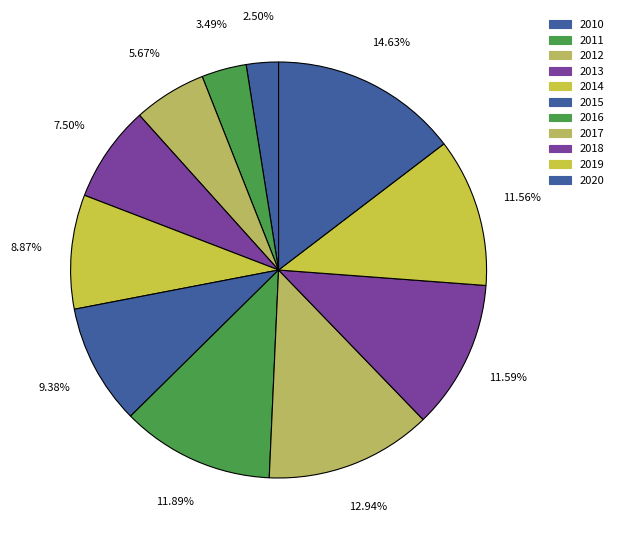

Is it true that 2014 is 9% of the pie?

True